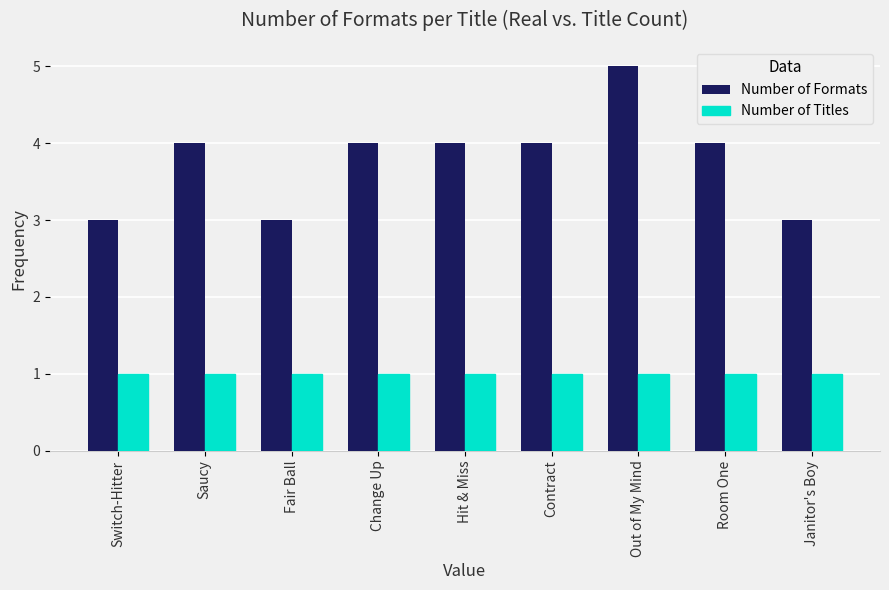

What value does the Number of Formats series have at Fair Ball?

3